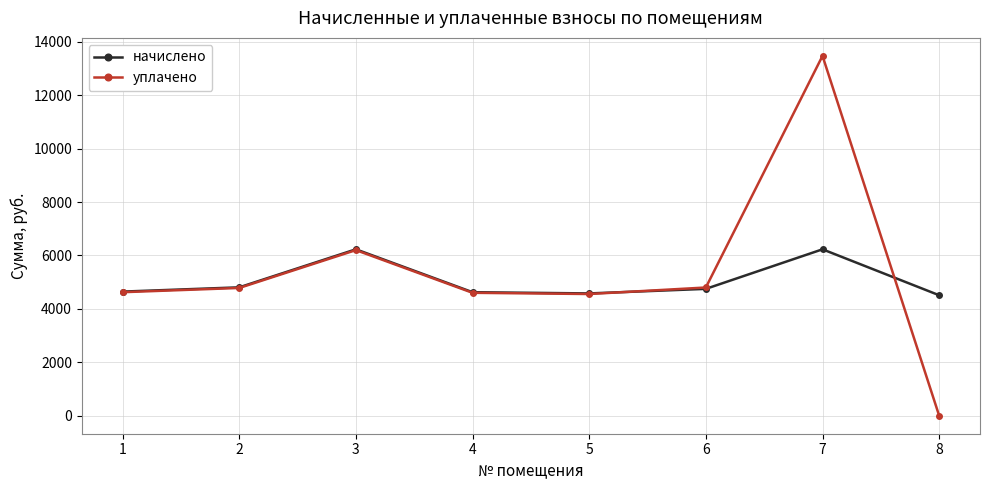

At how many categories does at least one series exceed 8984?

1